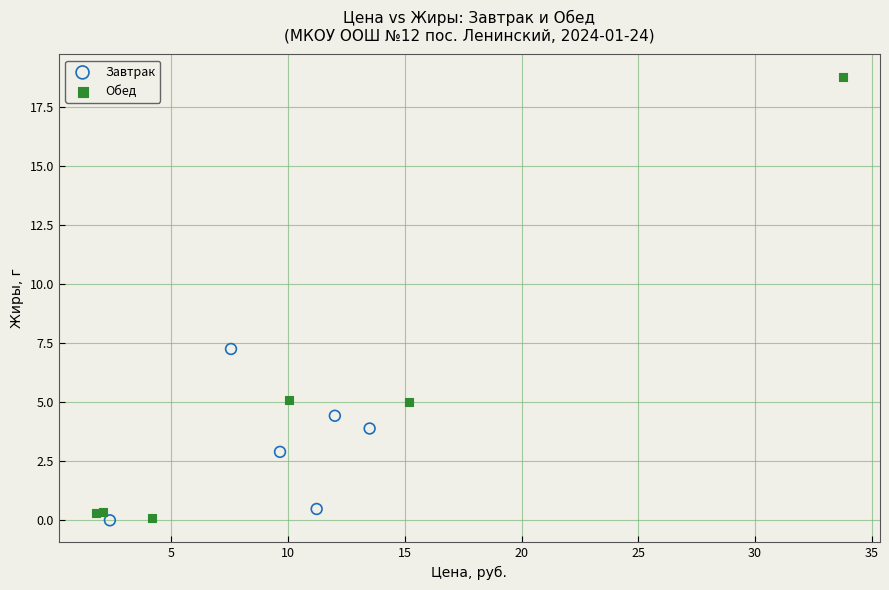

Which series reaches the maximum Y coordinate?

Обед